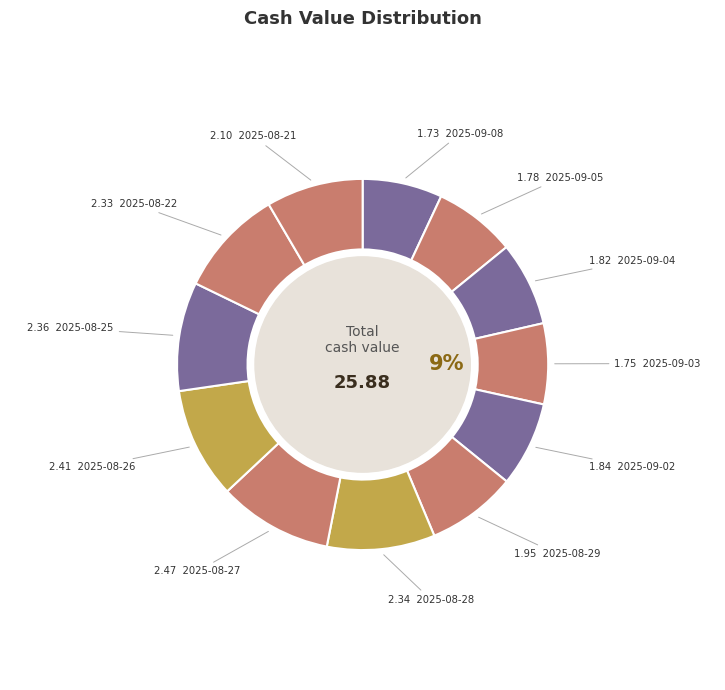

How many slices are in this pie chart?

12